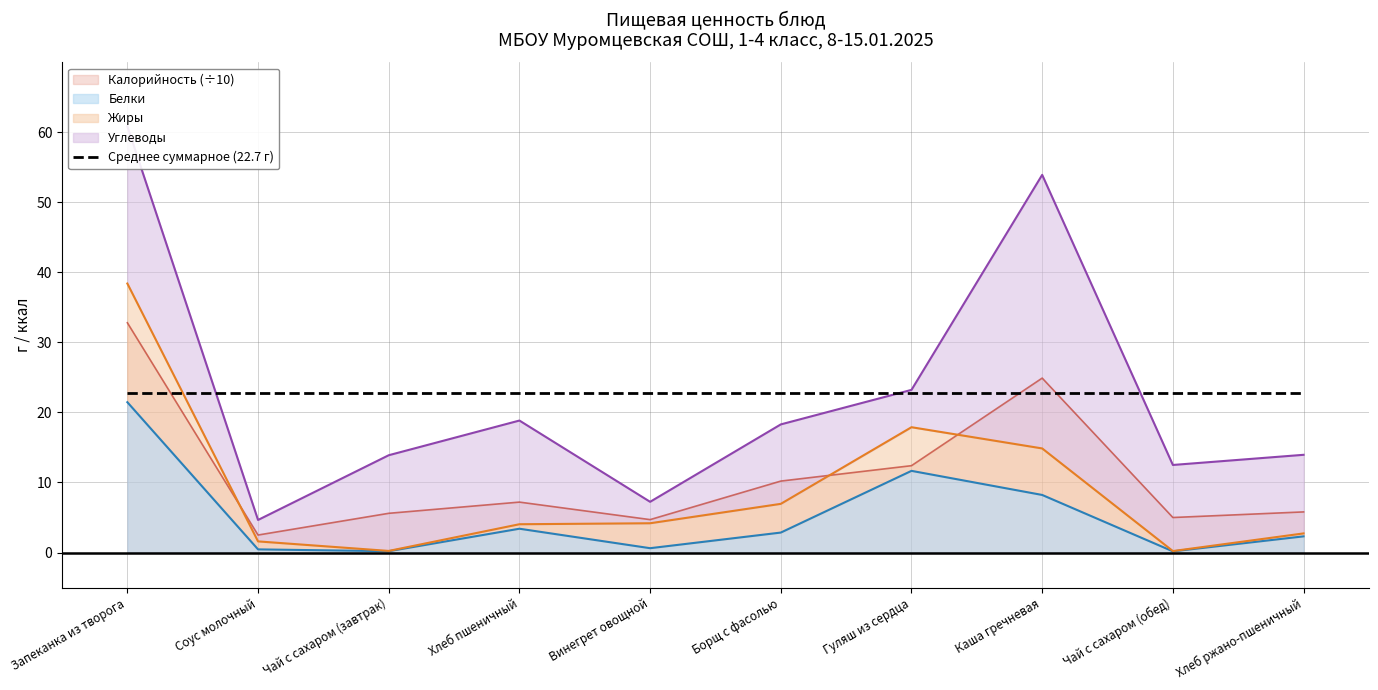

What is the minimum value for Жиры?

0.2